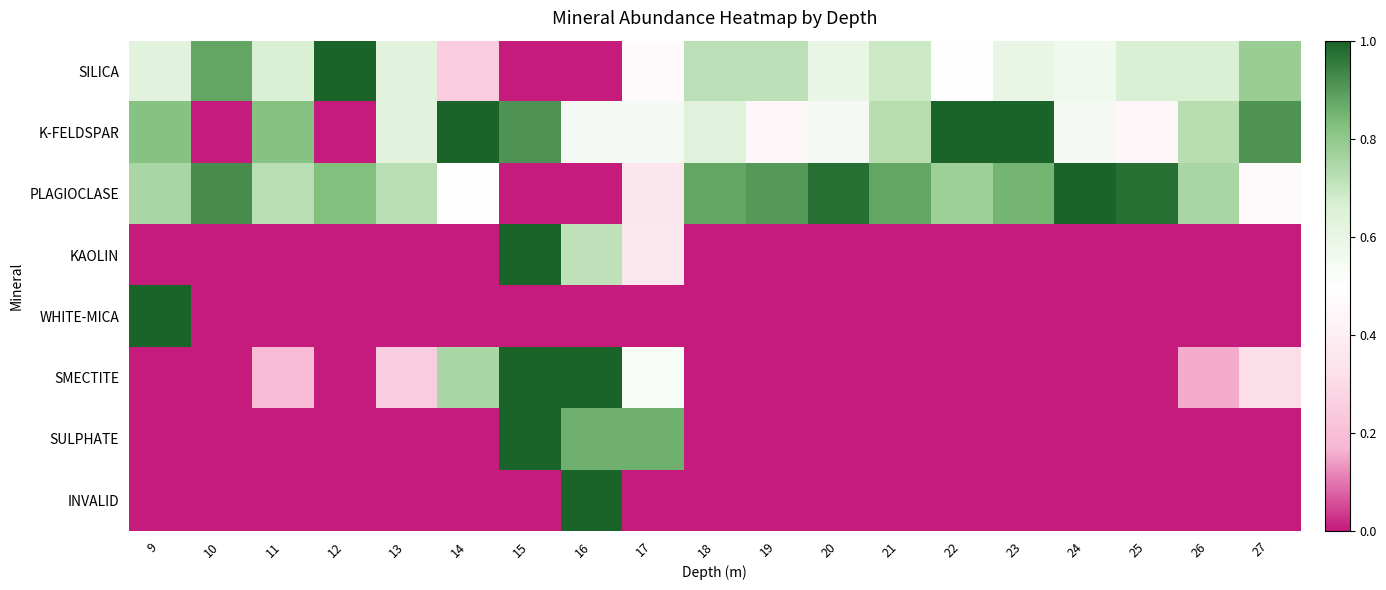

What is the total value across all series at 17?

3.1